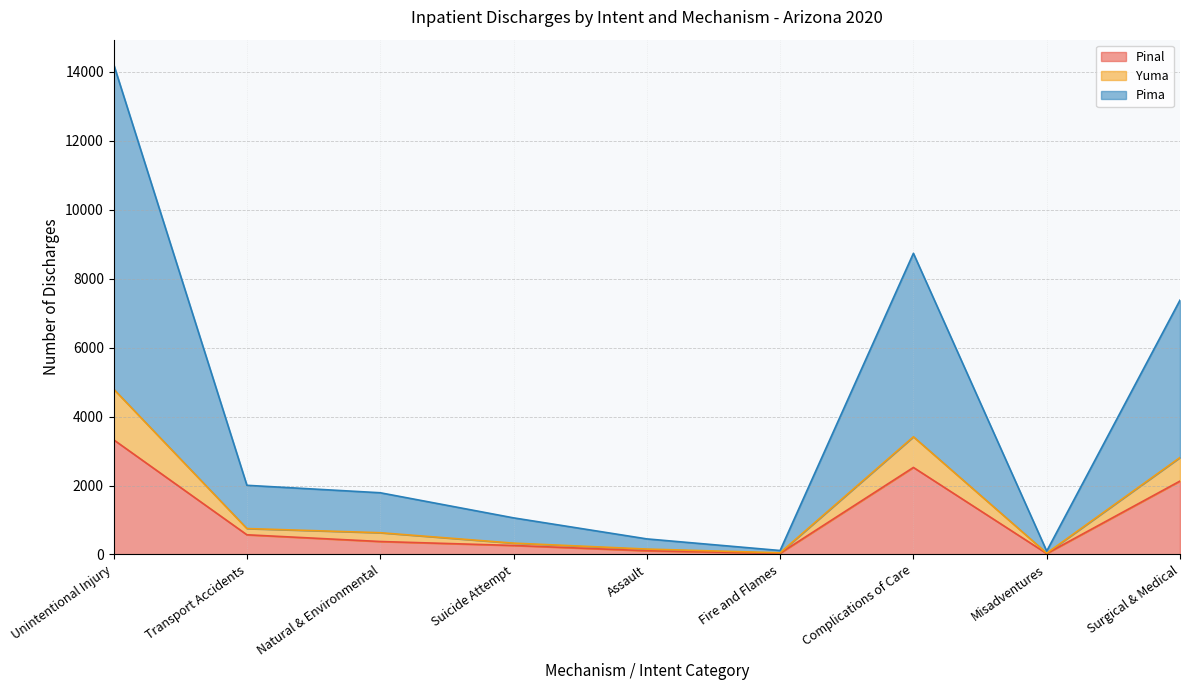

What position from the right is Unintentional Injury?

9